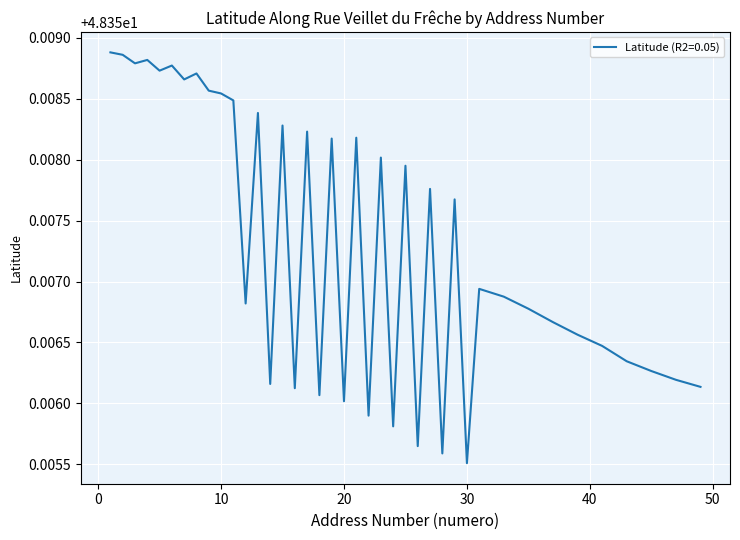

Does the chart have visible grid lines?

Yes